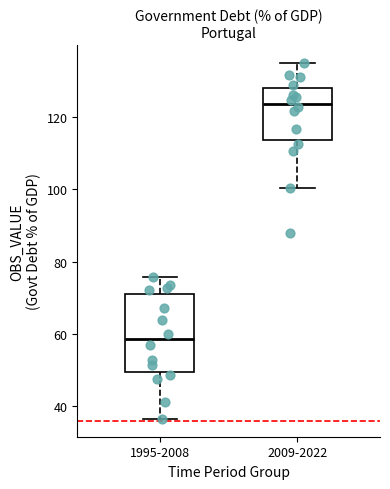

Where does the upper whisker of the box for 2009-2022 end on the y-axis? The values are not printed on the chart, so give them approximately, as read against the axis.

134